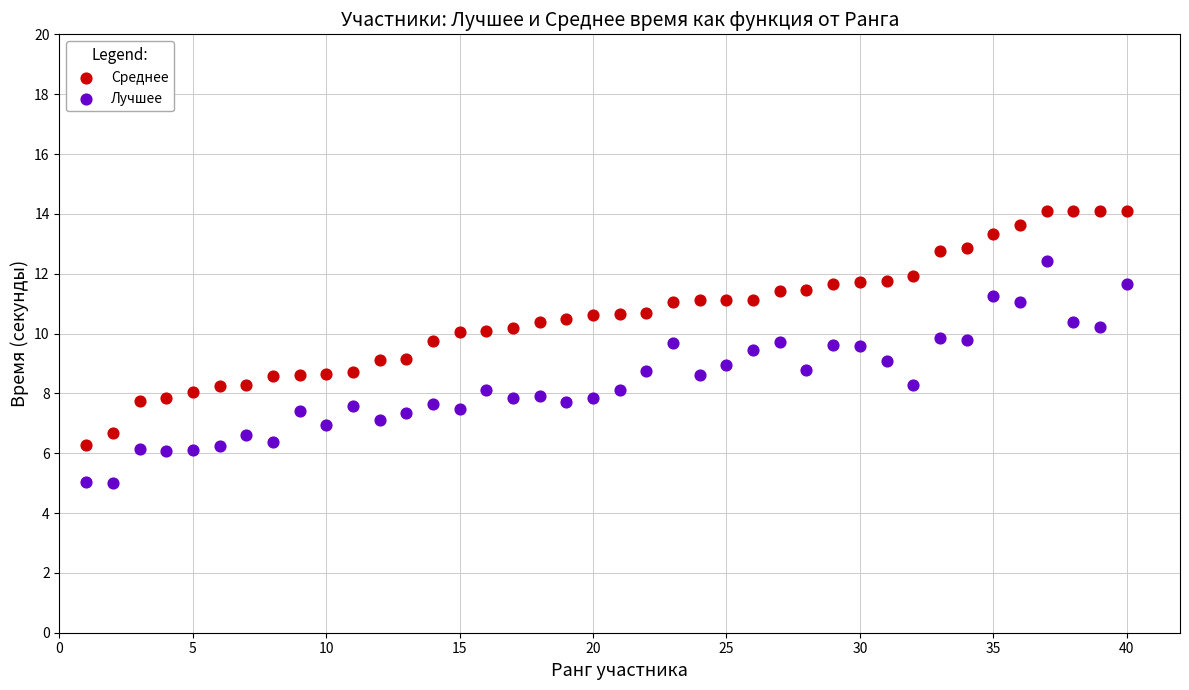

Which series contains the lowest Y value?

Лучшее